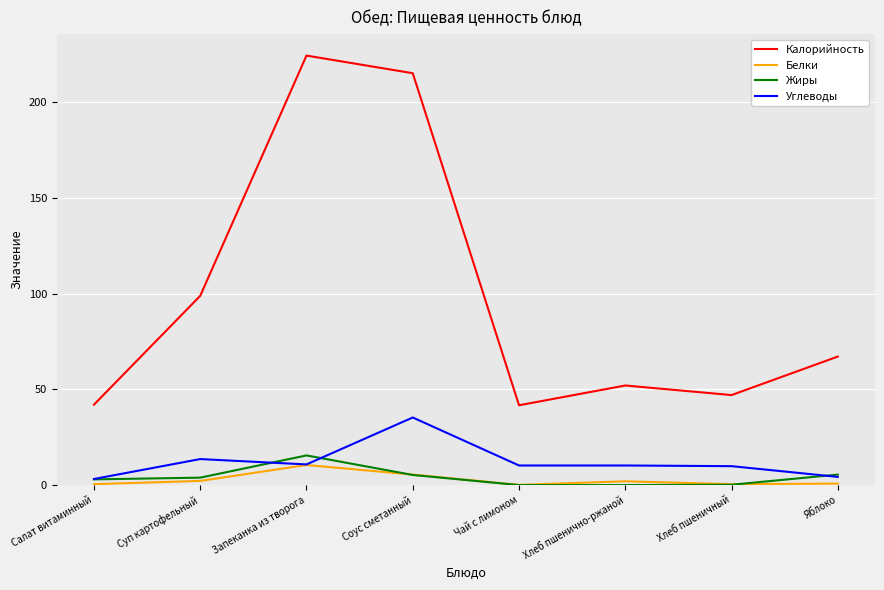

What is the difference between the highest and lowest values at Соус сметанный?

209.7